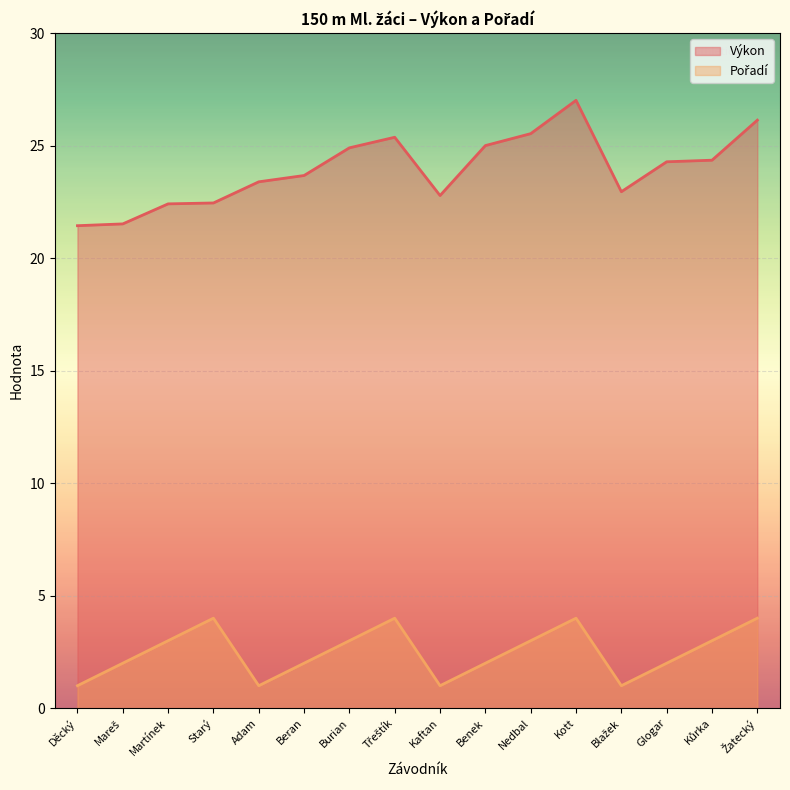

Rank the series at Glogar from lowest to highest value.

Pořadí, Výkon